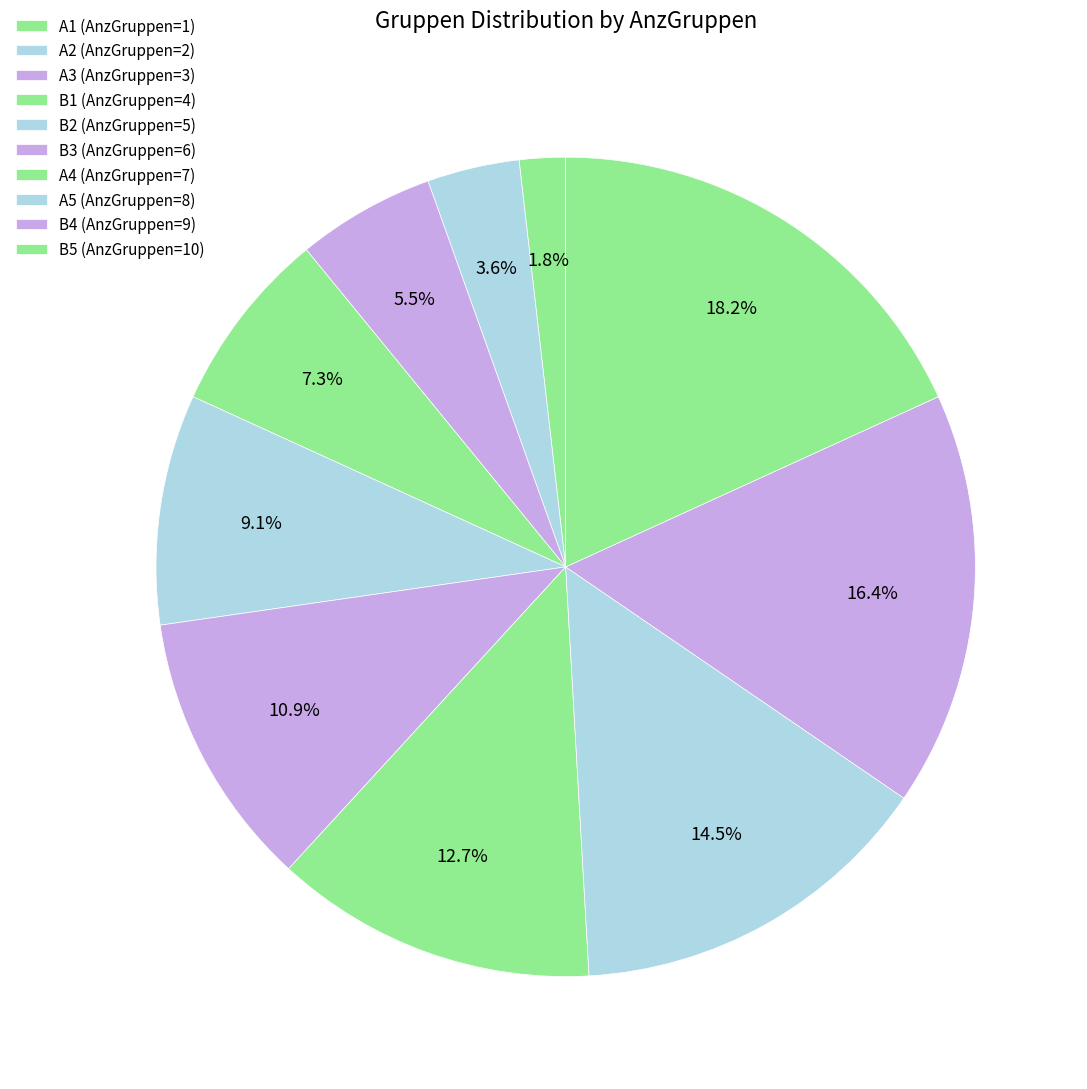

How many segments does this pie chart have?

10